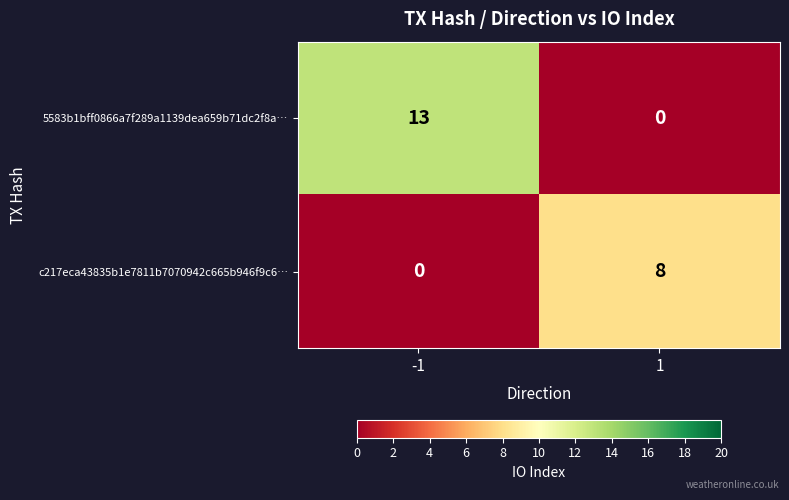

What is the highest value of the 5583b1bff0866a7f289a1139dea659b71dc2f8a… series?

13